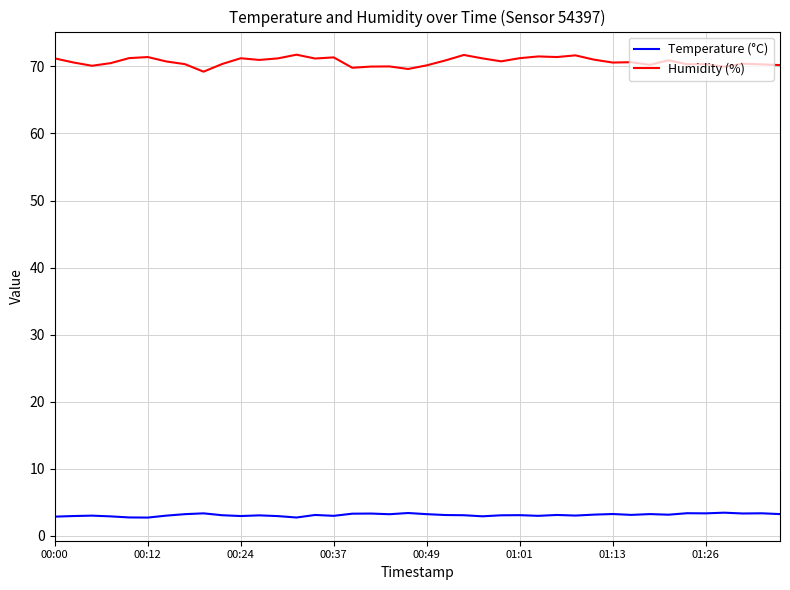

Which series has the widest spread of values?

Humidity (%)